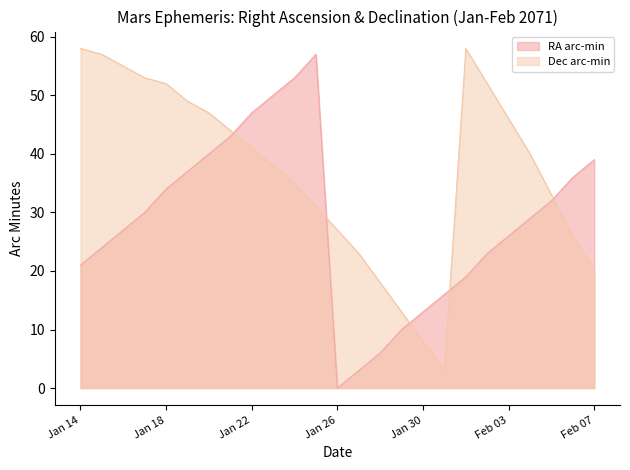

How many data points in Dec_min are above 40?

12